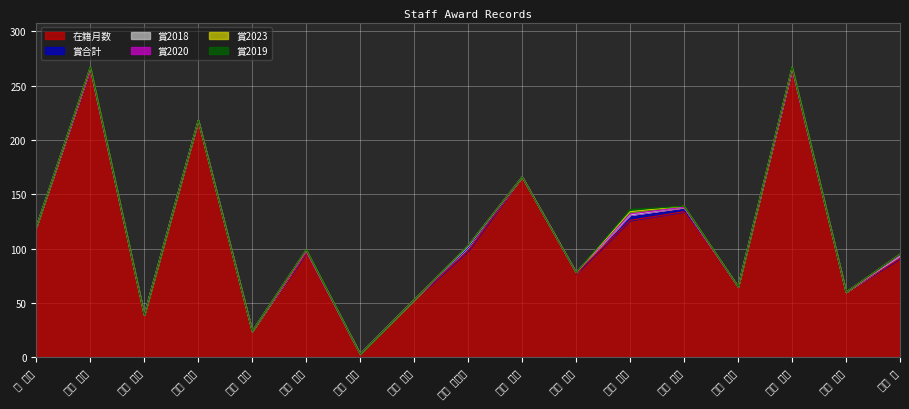

What position from the right is 常山 幸一?

5